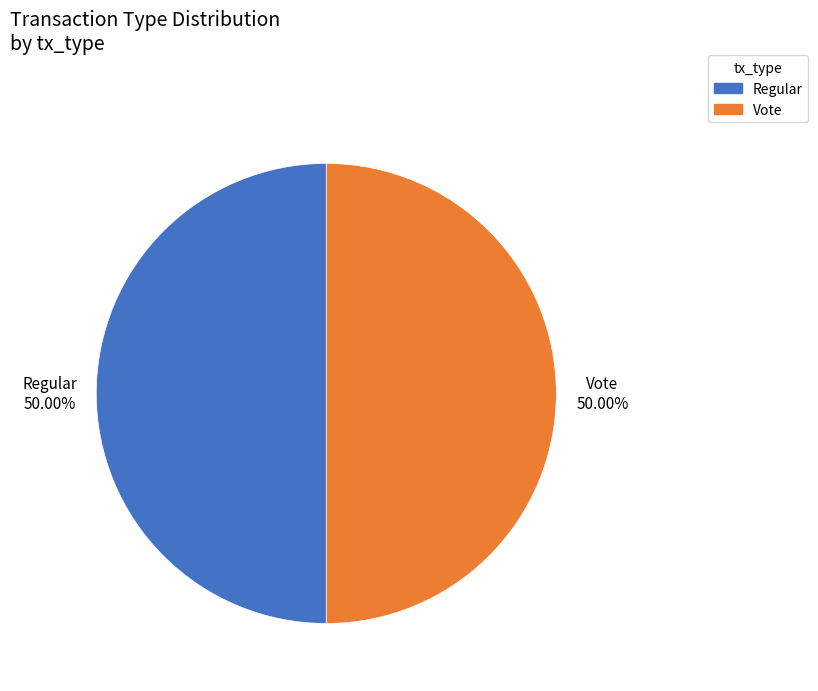

What is the ratio of the value at Regular to the value at Vote?

1.0